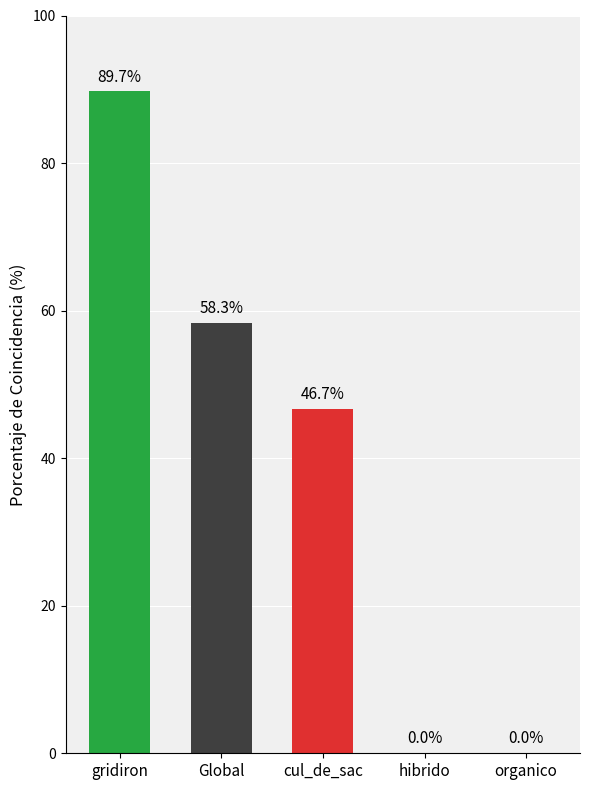

At which category does the chart reach its peak across all series?

gridiron